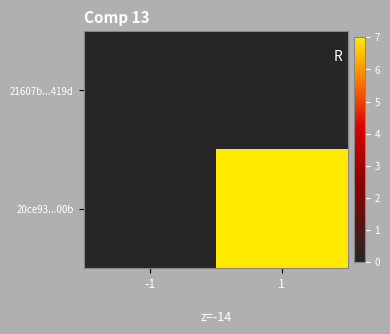

Which category has the highest value across all series?

1